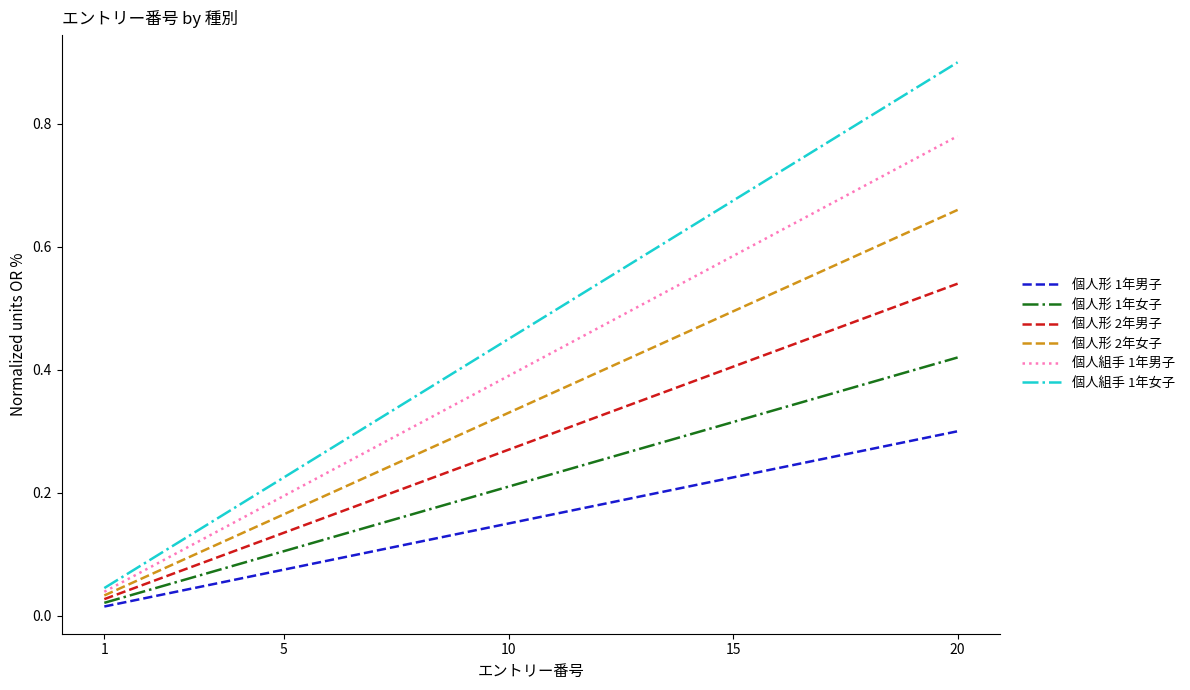

Rank the series by their maximum value, from highest to lowest.

個人組手 1年女子, 個人組手 1年男子, 個人形 2年女子, 個人形 2年男子, 個人形 1年女子, 個人形 1年男子